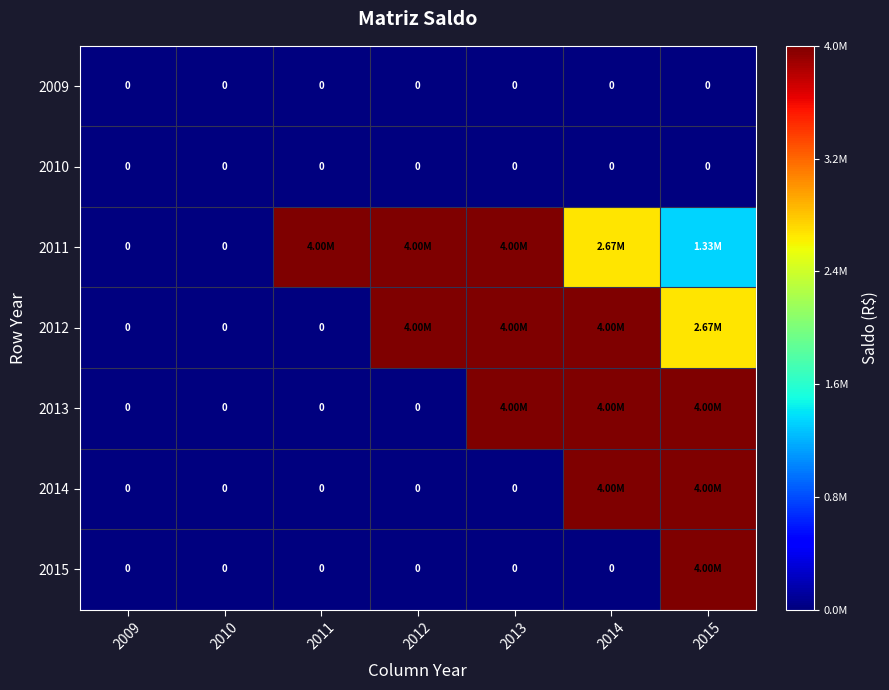

At which label does 2010 reach its minimum?

2009